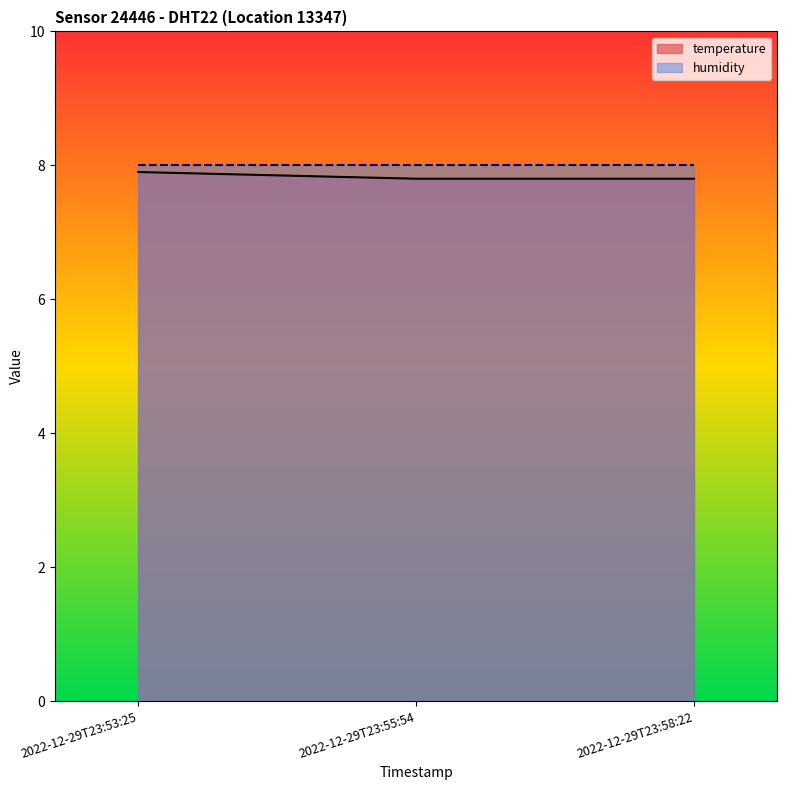

List the labels in order of value, smallest first.

2022-12-29T23:55:54, 2022-12-29T23:58:22, 2022-12-29T23:53:25